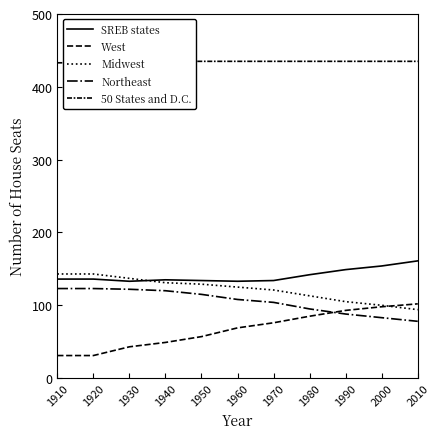

At which category is the sum across all series the highest?

1930